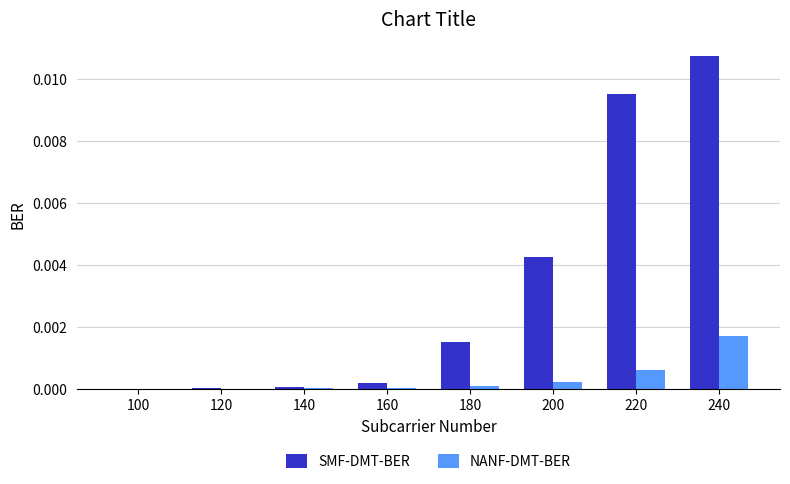

Between 140 and 180, which series saw the biggest shift?

SMF-DMT-BER